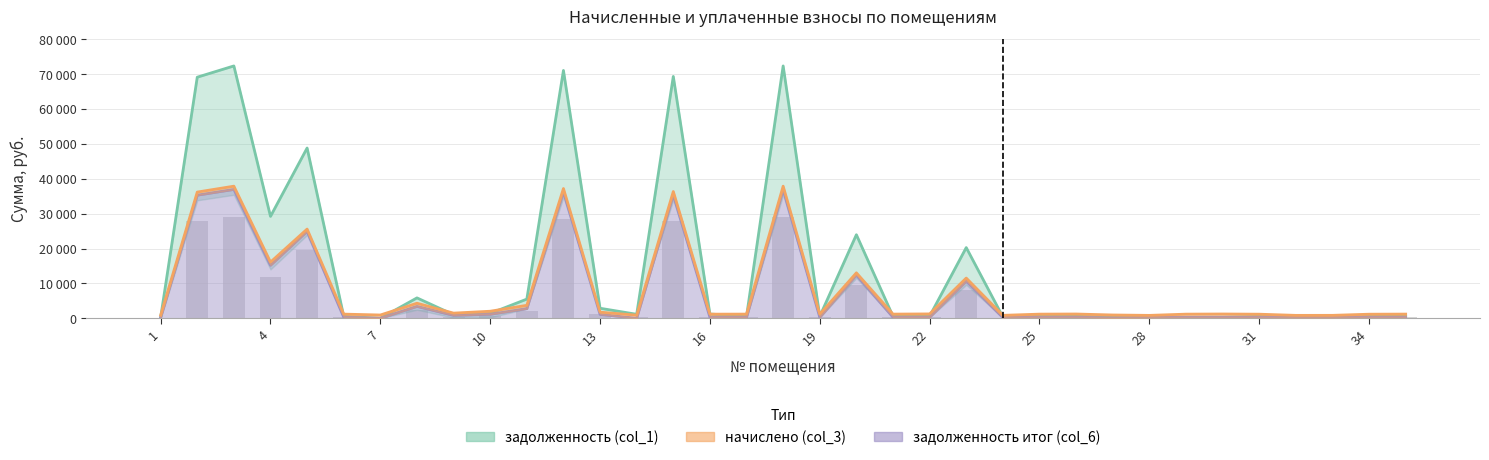

The задолженность (col_1) series shows 213.6 at 1. True or false?

True